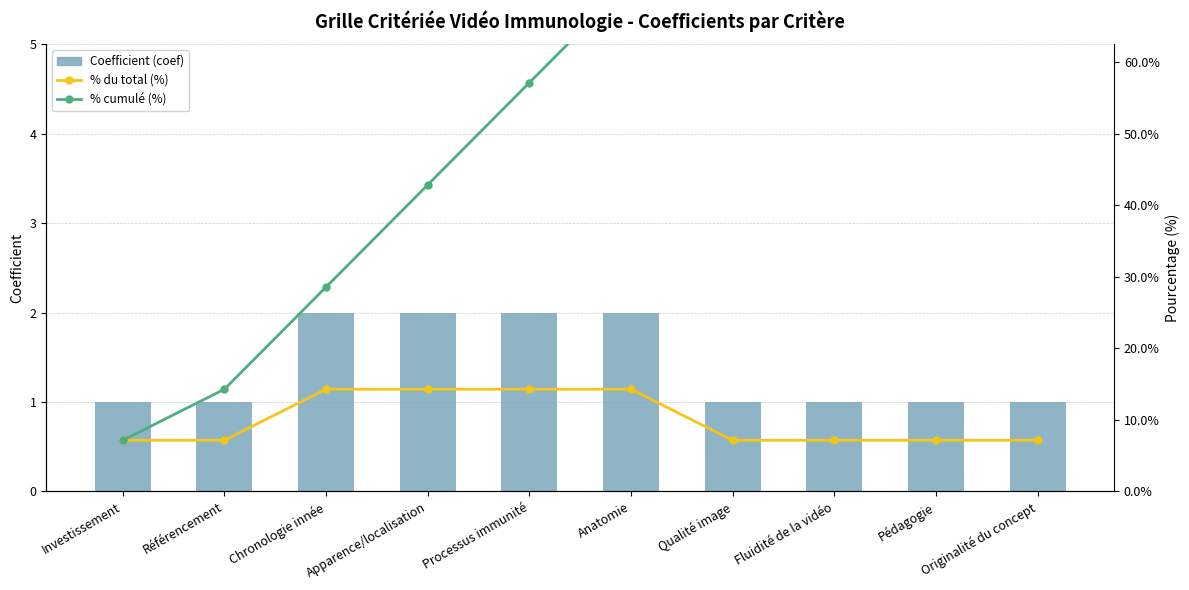

What is the sum of all % cumulé (%) values?

578.6